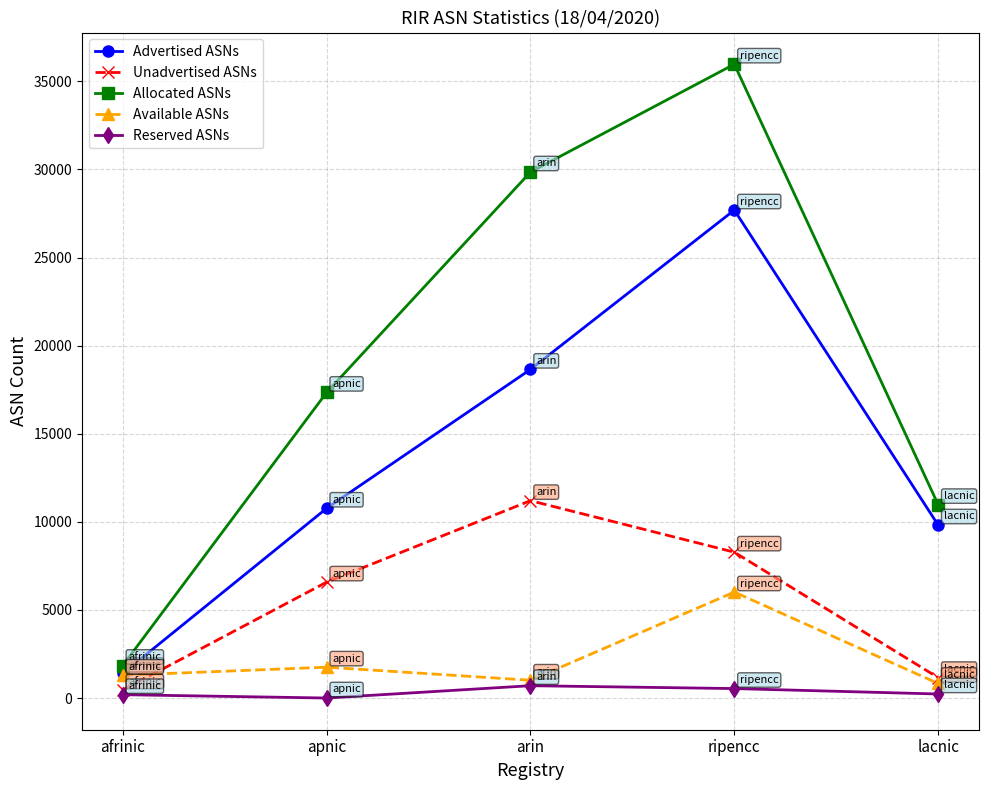

What are all the series names shown in the legend?

Advertised ASNs, Unadvertised ASNs, Allocated ASNs, Available ASNs, Reserved ASNs